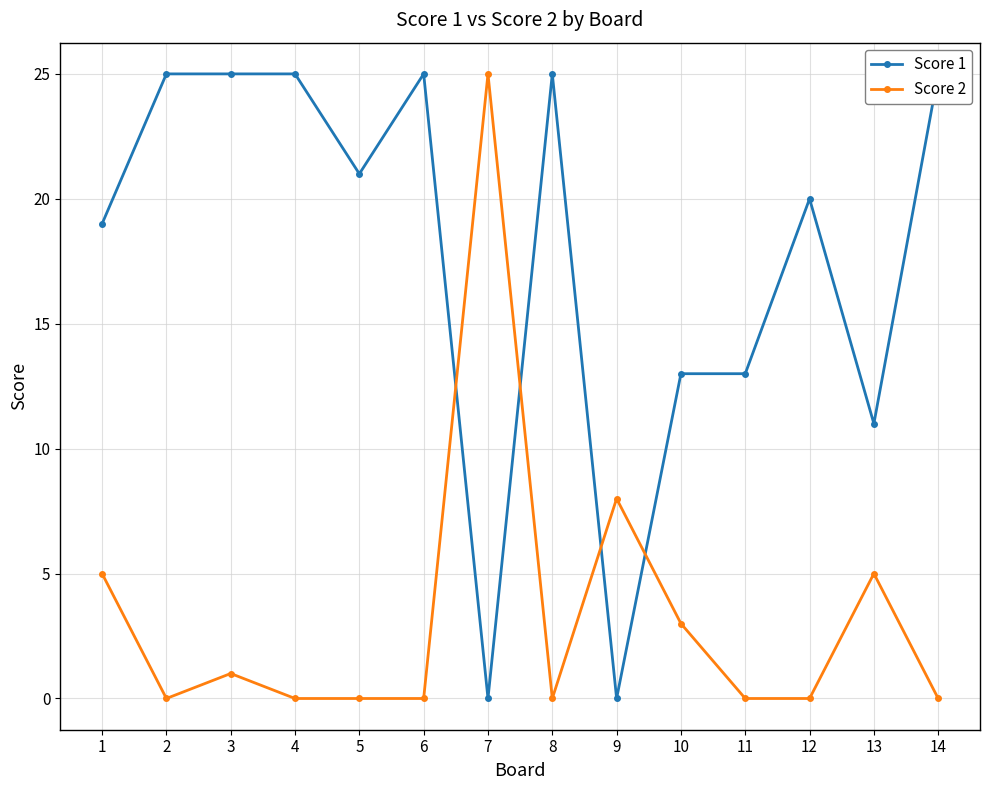

The Score 2 series shows -14 at 5. True or false?

False